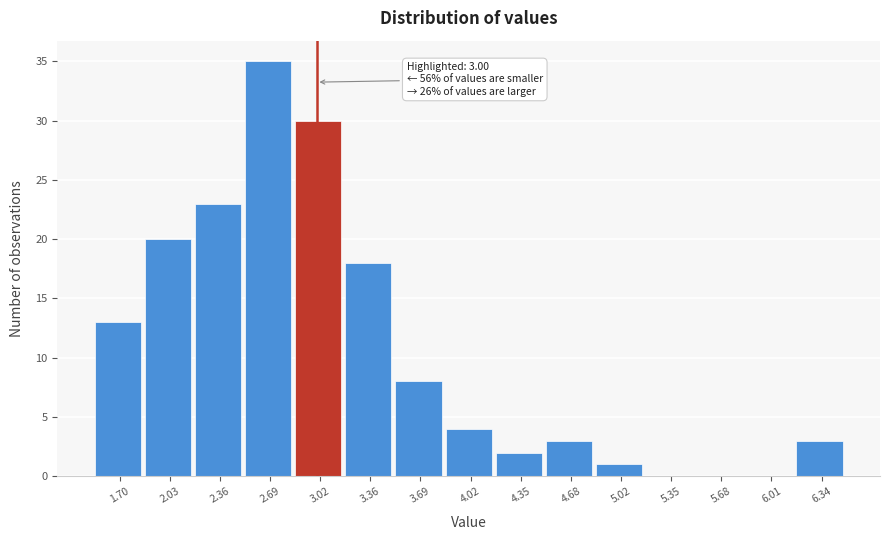

Over which range of the x-axis is the bar tallest?

2.55 to 2.85